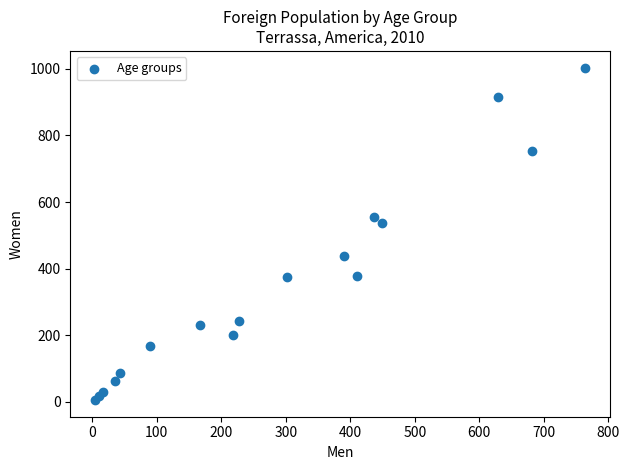

What Y value in the scatter plot is closest to 504?

538